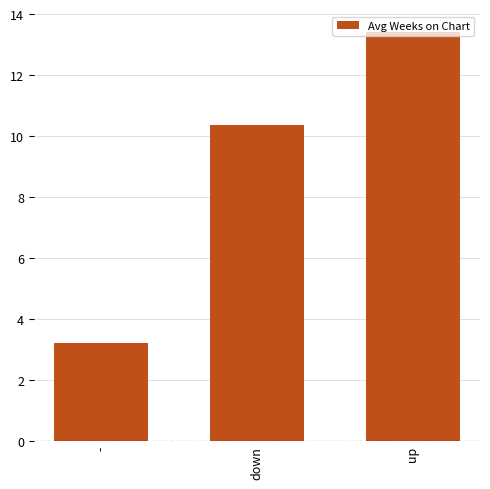

True or false: the data shows 22.2 at up.

False